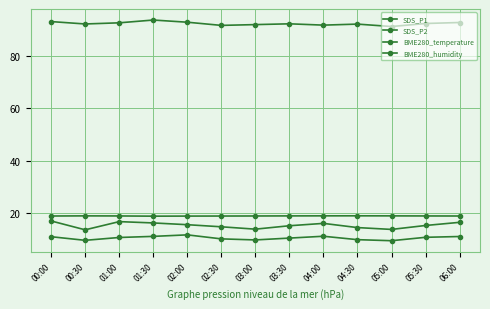

What is the difference between the BME280_humidity values at 06:00 and 03:30?

0.5